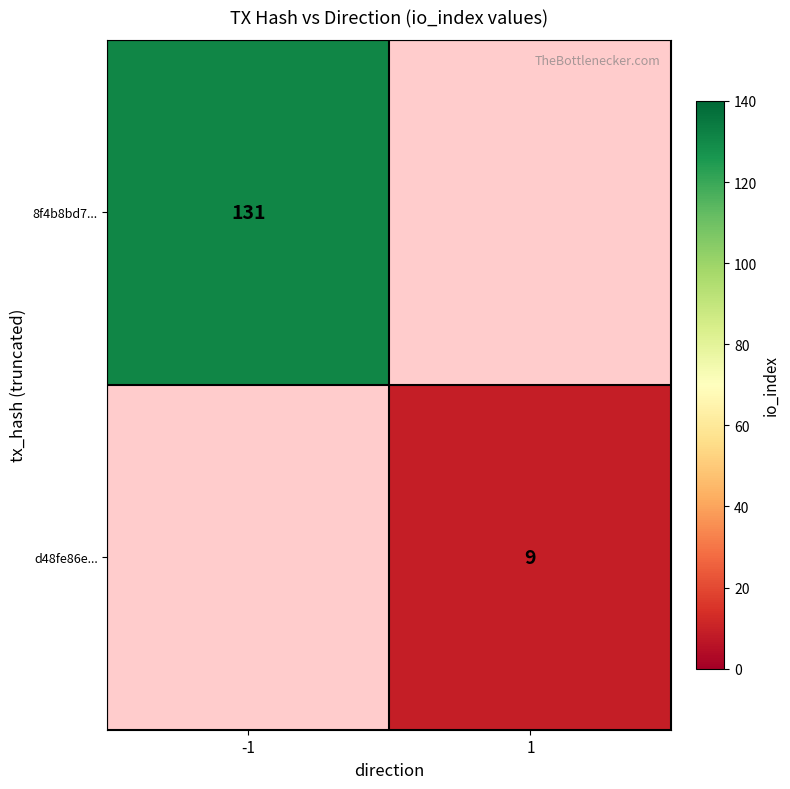

What is the smallest value displayed?

9.0